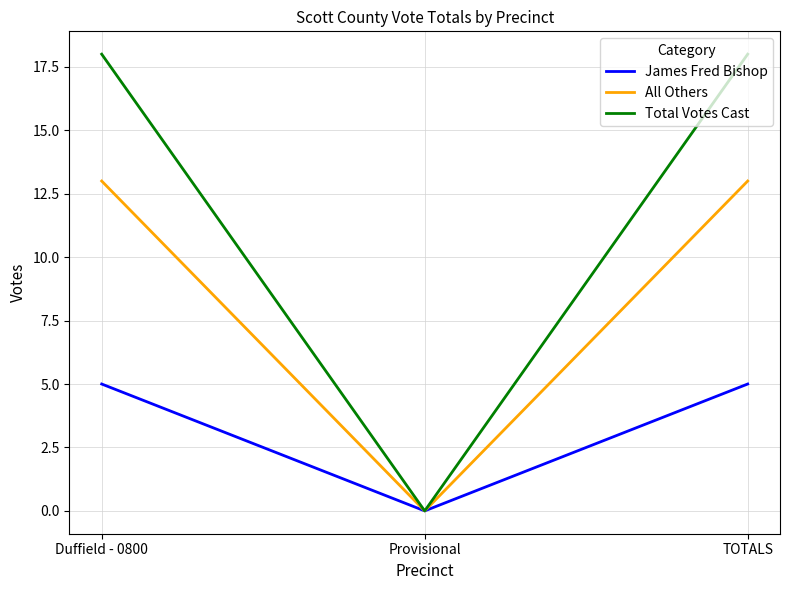

Which series has the largest total across all categories?

Total Votes Cast